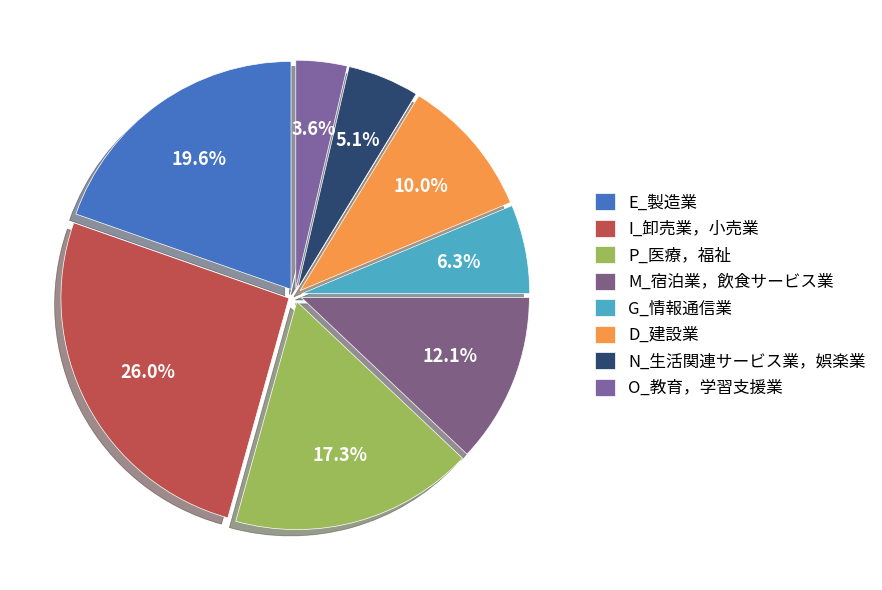

Is D_建設業 the majority of the pie?

No